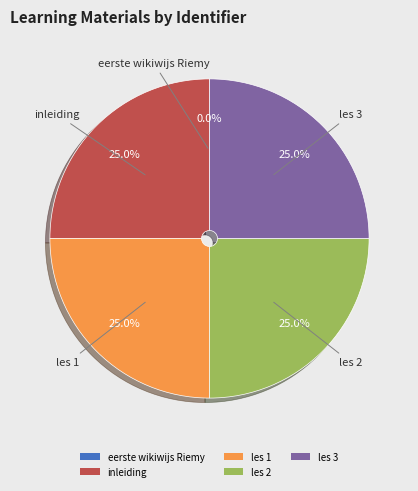

What portion of the pie excludes les 2?

75.0%